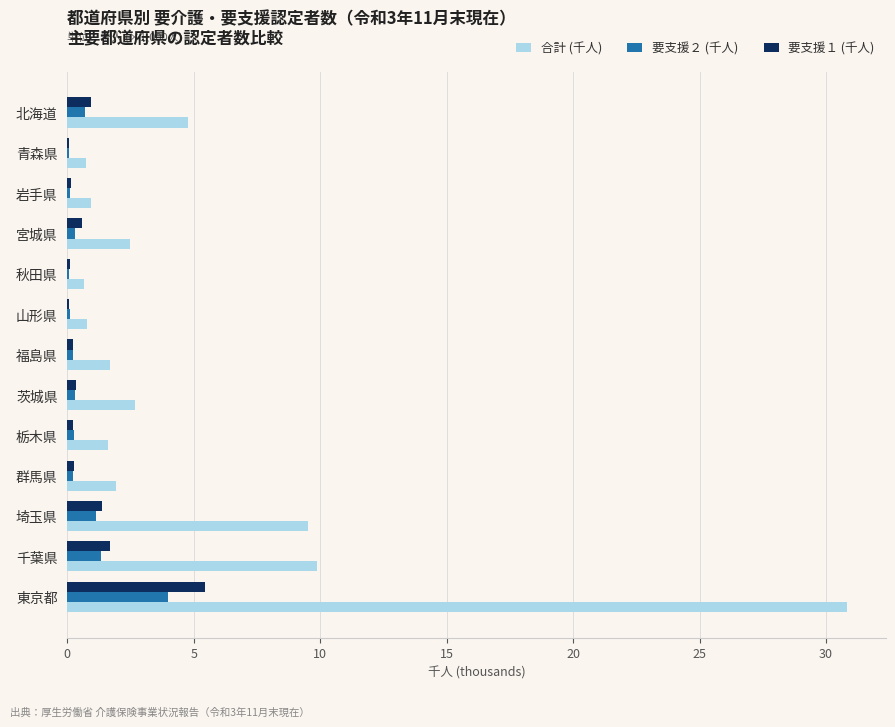

Which series changed the most between 北海道 and 栃木県?

合計 (千人)